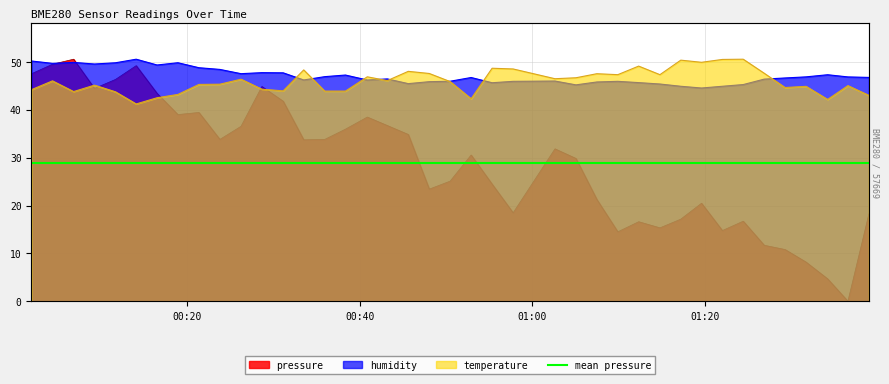

What is the total value across all series at 2022-11-03T00:18:55?

132.1